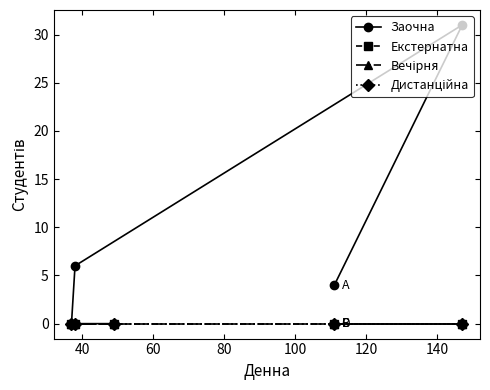

True or false: Вечірня and Дистанційна cross at least once.

False